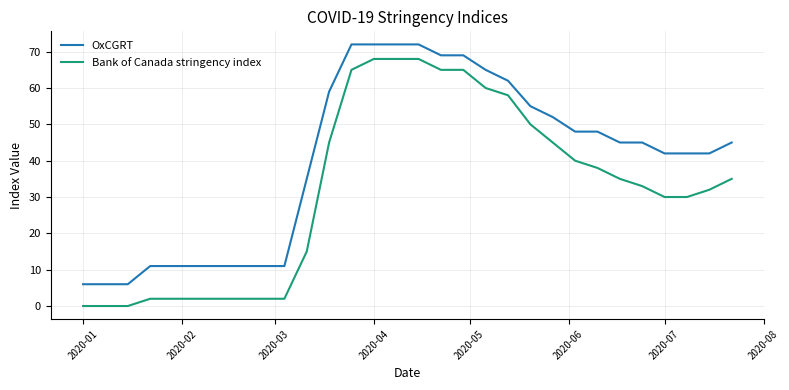

What is the highest value of the Bank of Canada stringency index series?

68